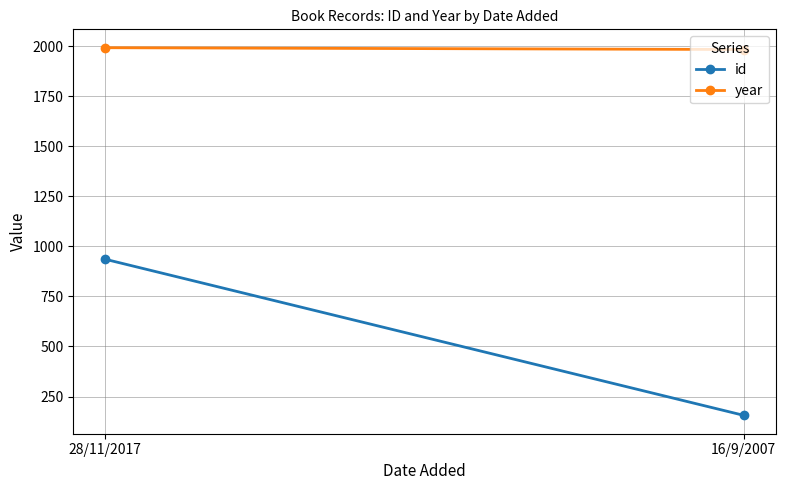

What is the value of the year point at the 1st from the left?

1993